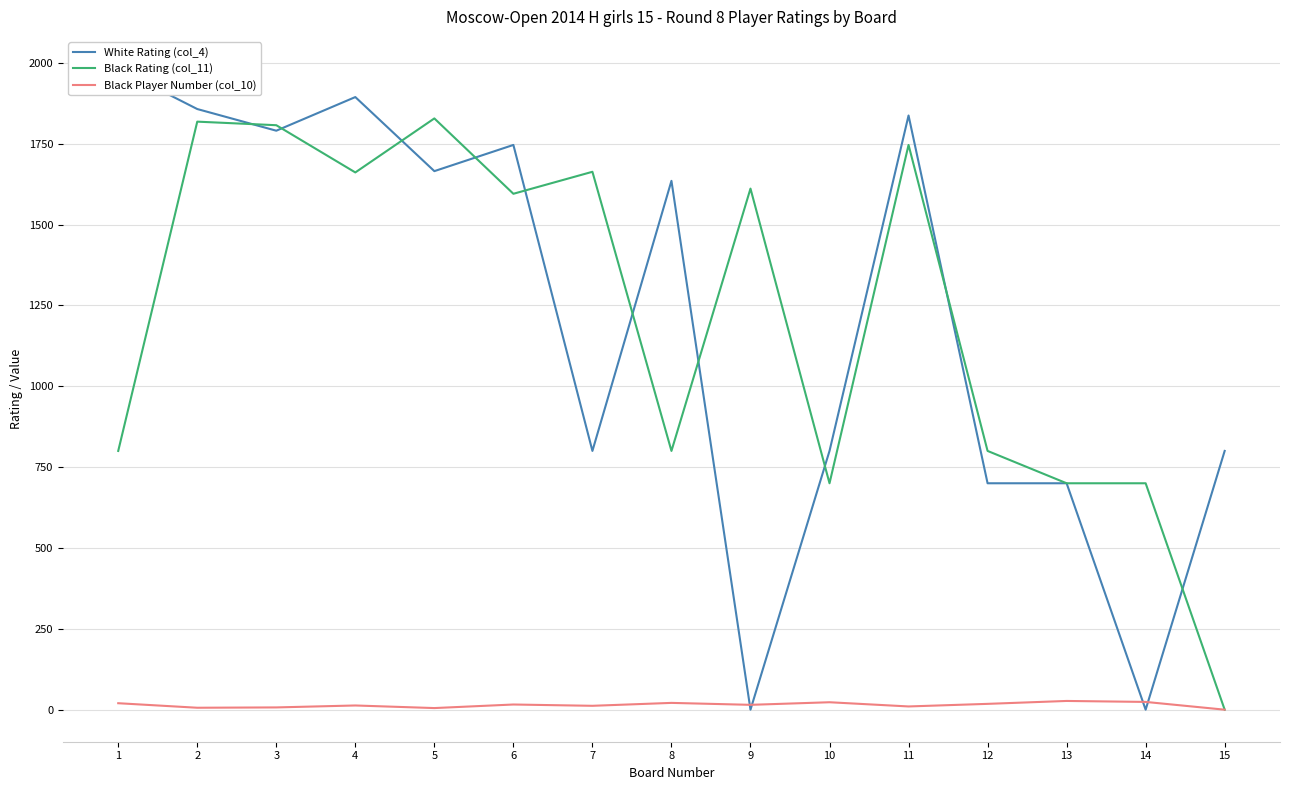

At how many categories does at least one series exceed 971?

10